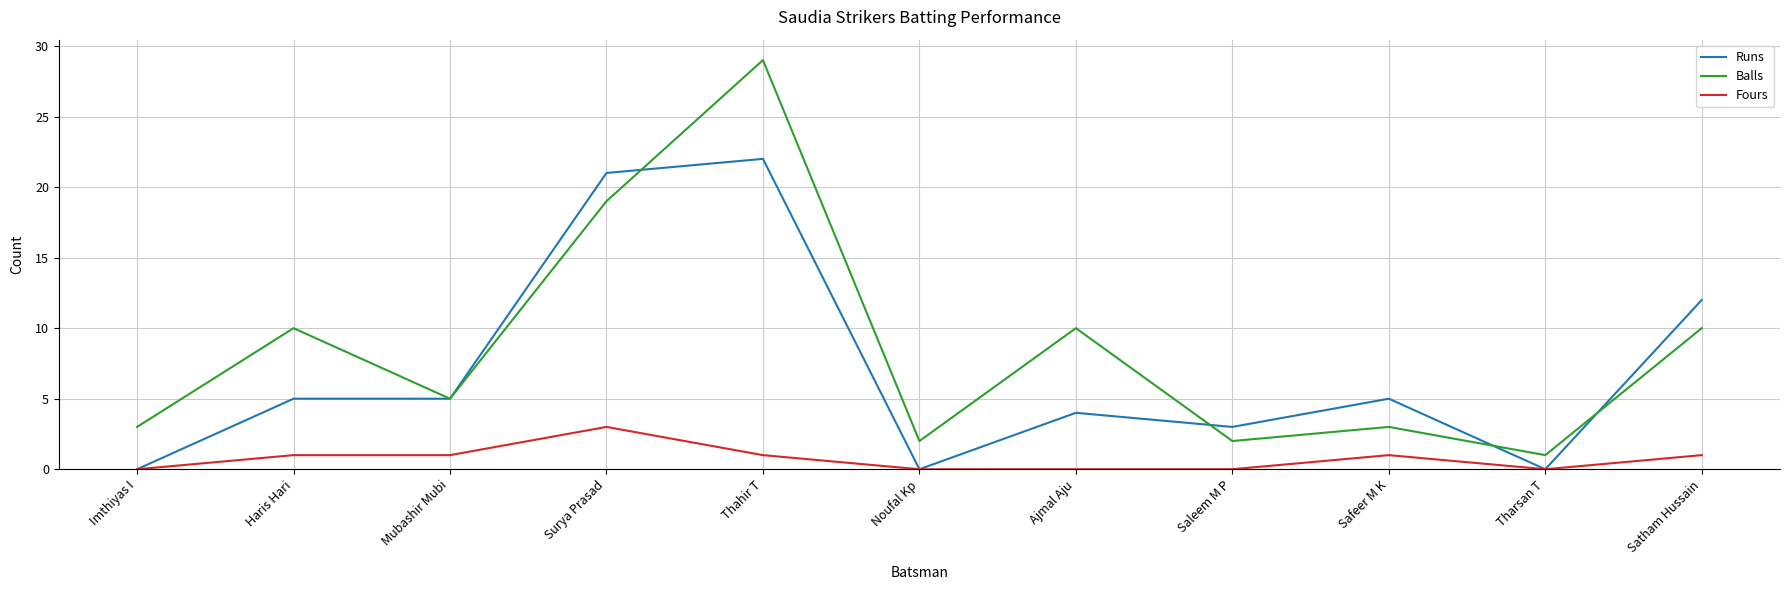

Between Imthiyas I and Satham Hussain, which series saw the biggest shift?

Runs